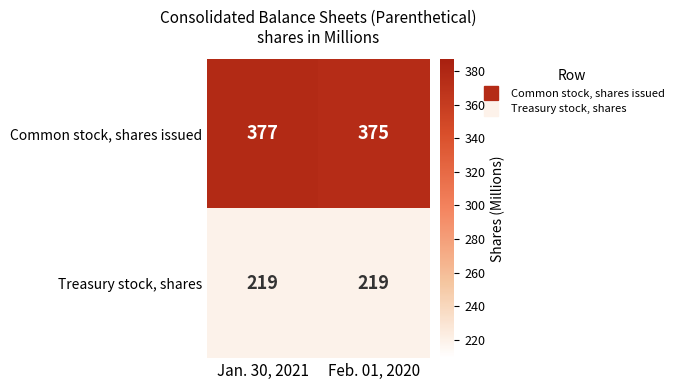

Reading right to left, transcribe all the data shown in this chart.

Common stock, shares issued: 375	377
Treasury stock, shares: 219	219